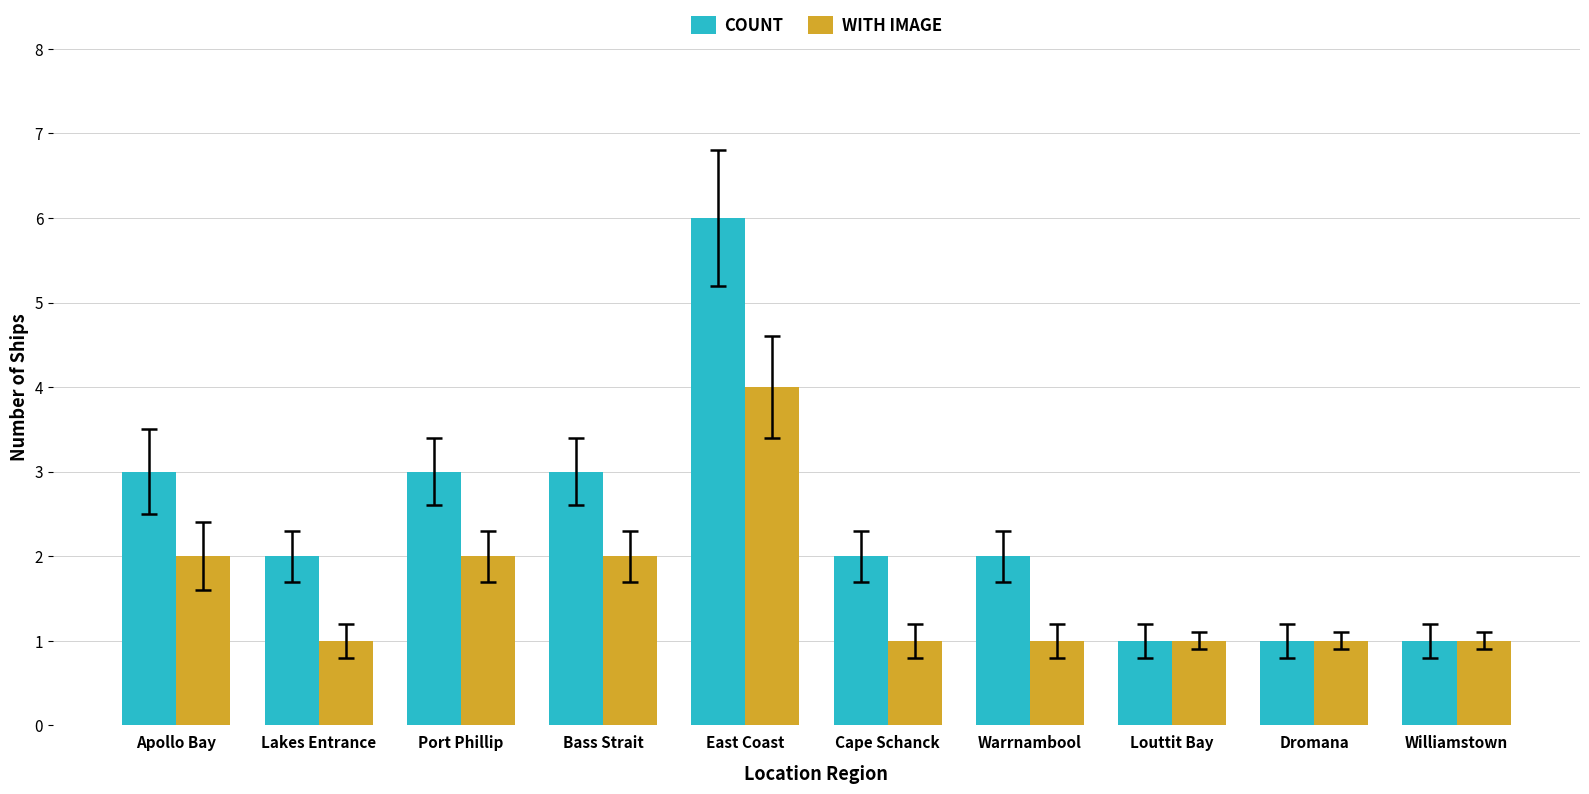

Which series has the largest total across all categories?

COUNT